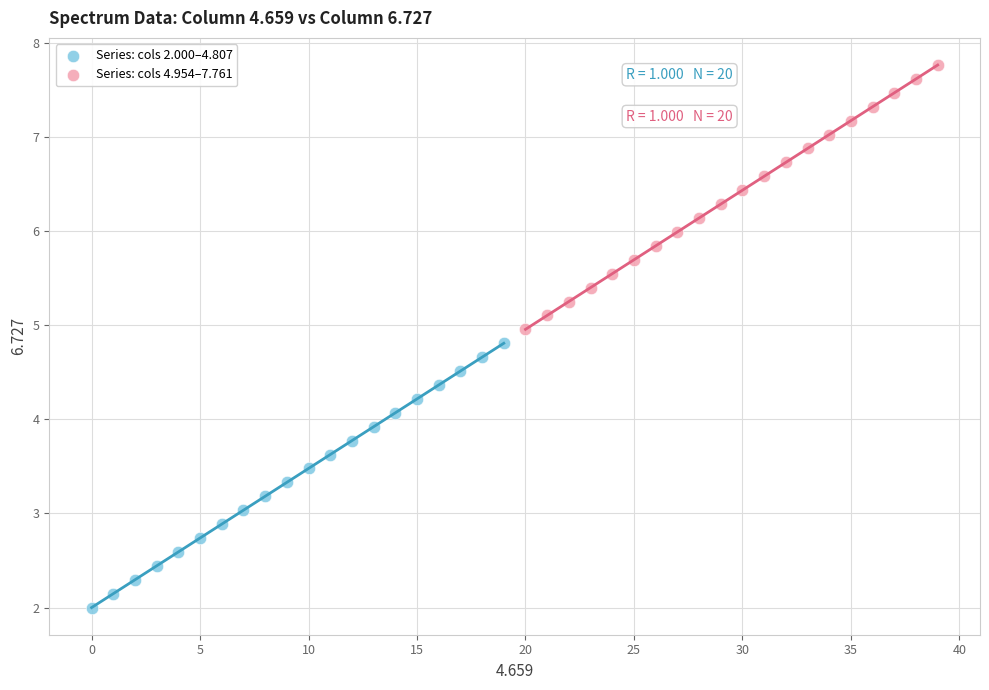

Which series contains the lowest Y value?

Series: cols 2.000–4.807